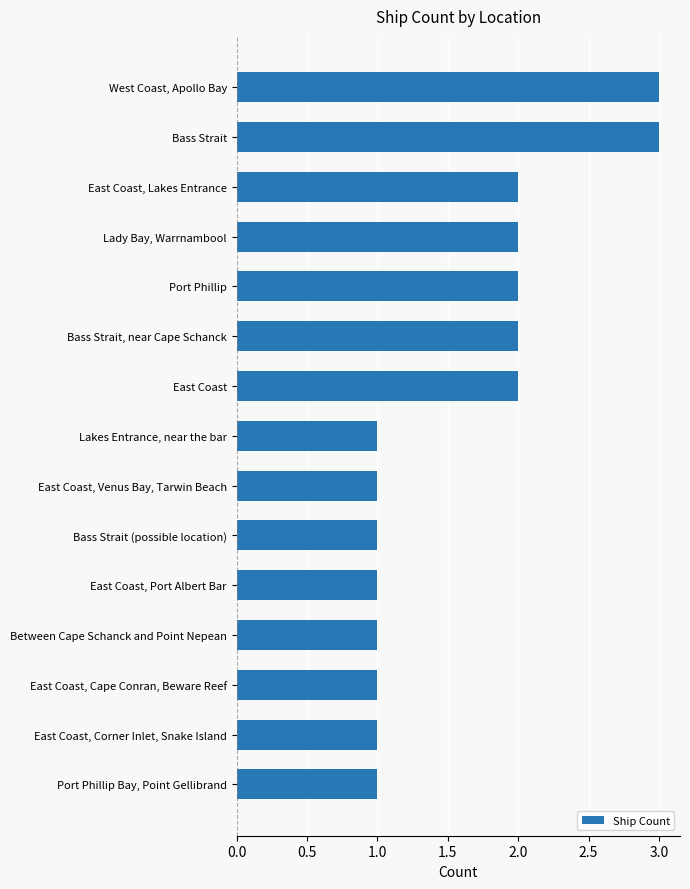

What is the sum of the values at East Coast, Venus Bay, Tarwin Beach and Lady Bay, Warrnambool?

3